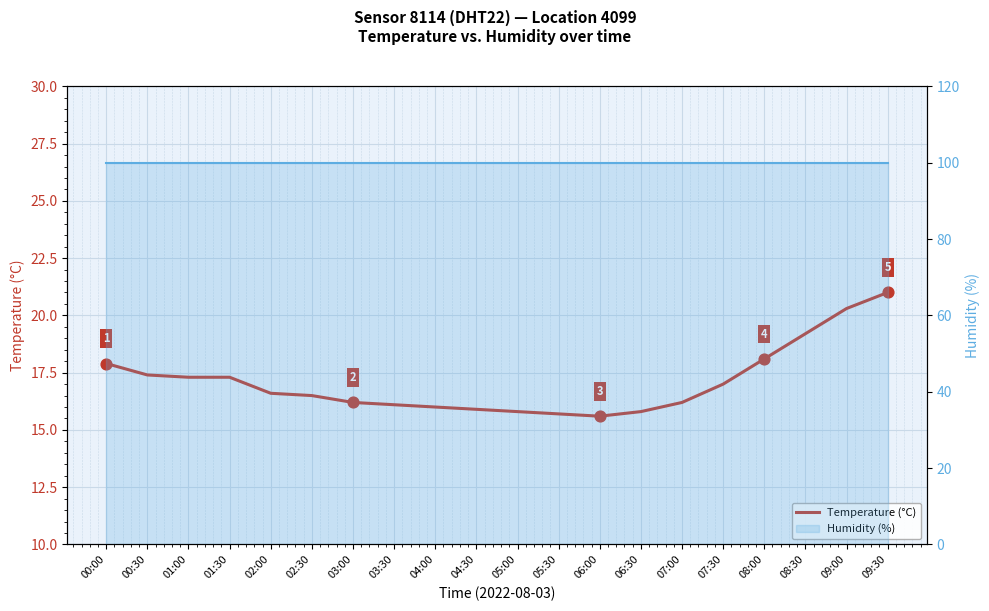

Which series contains the lowest Y value?

Temperature (°C)